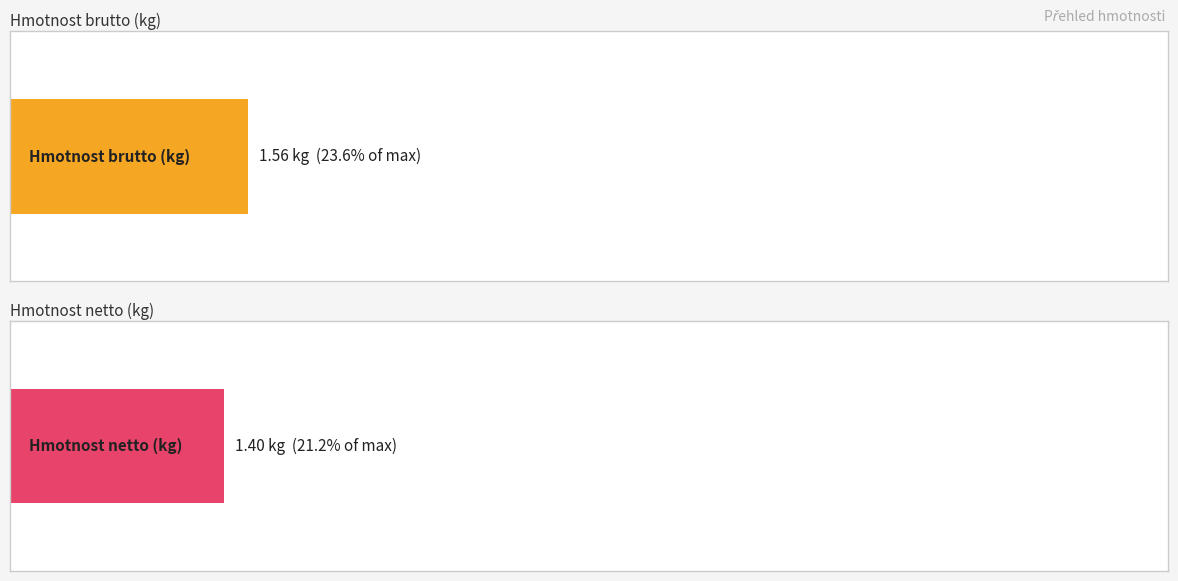

At 471502007, list the series in order from smallest to largest.

Hmotnost netto (kg), Hmotnost brutto (kg)